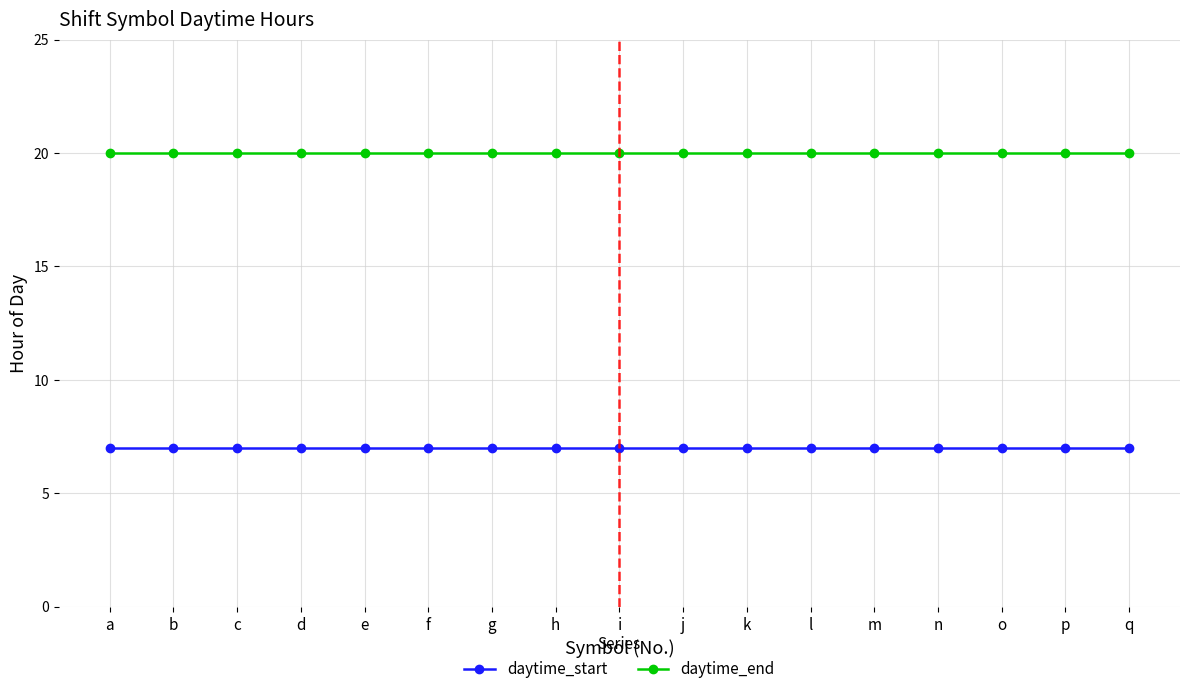

What are all the series names shown in the legend?

daytime_start, daytime_end